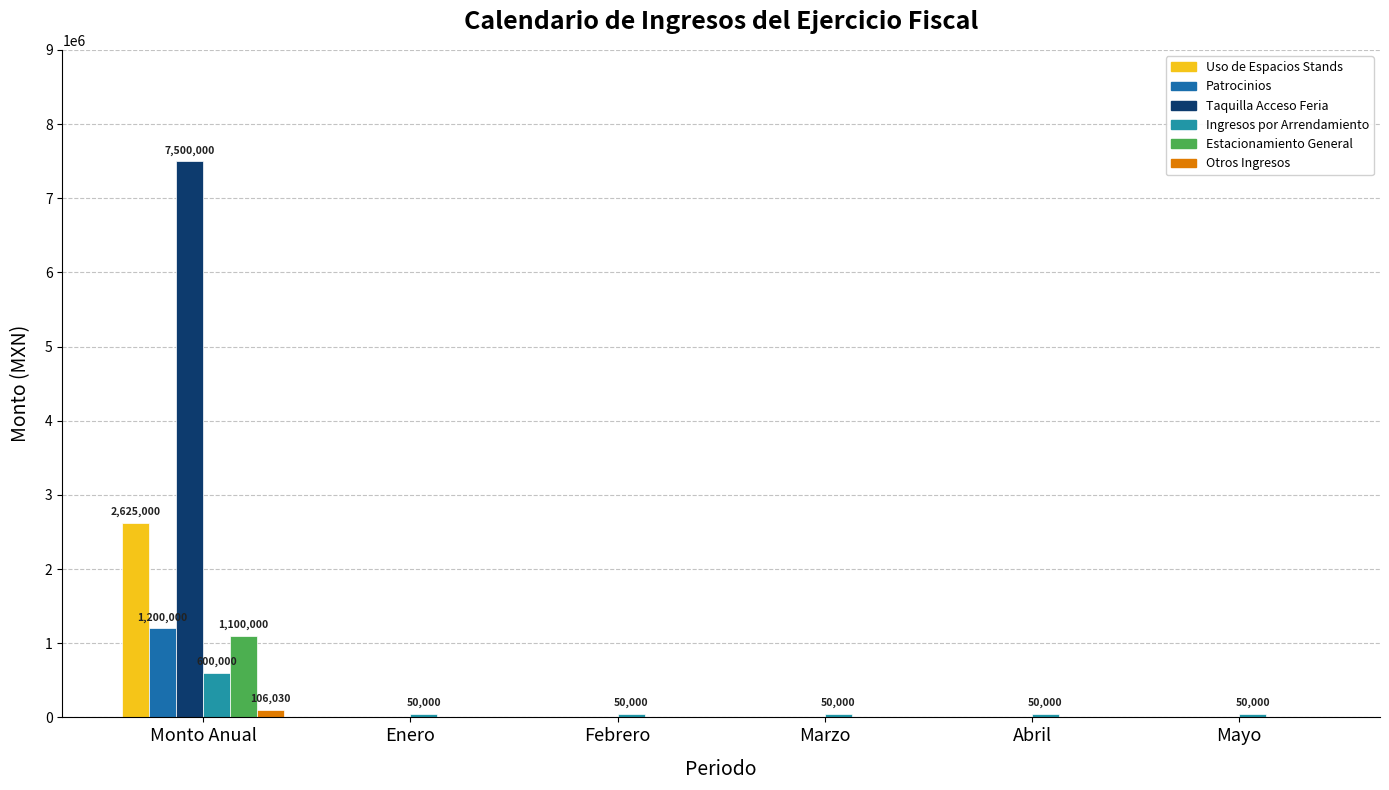

At which category is the sum across all series the highest?

Monto Anual